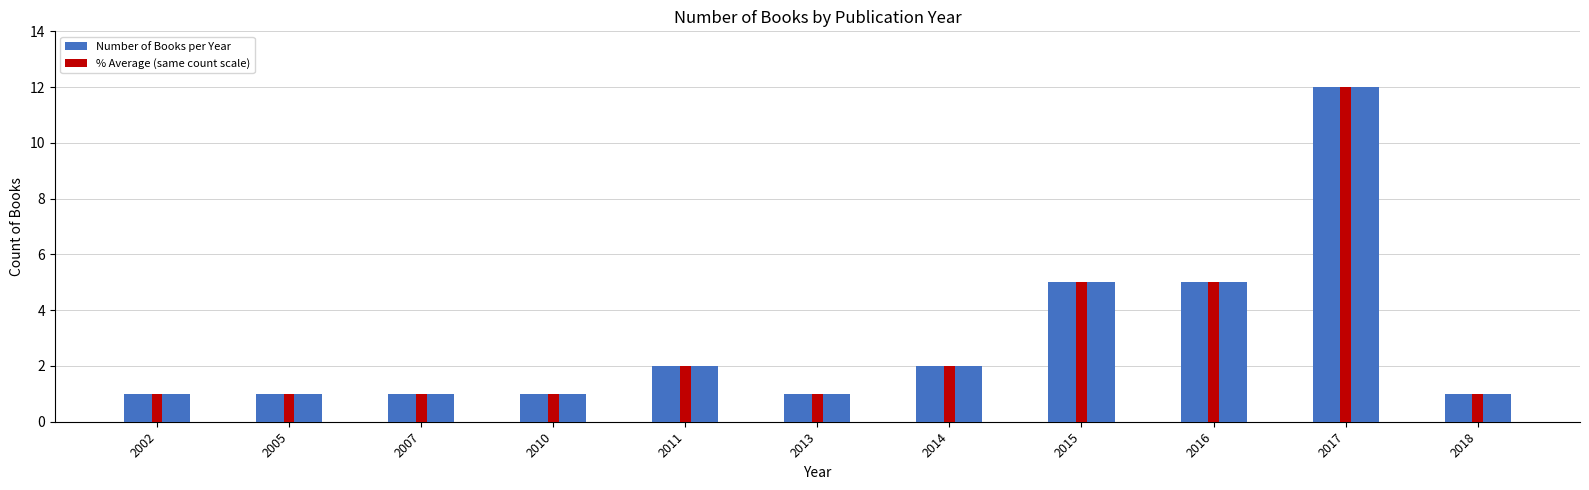

Does the chart contain stacked bars?

No